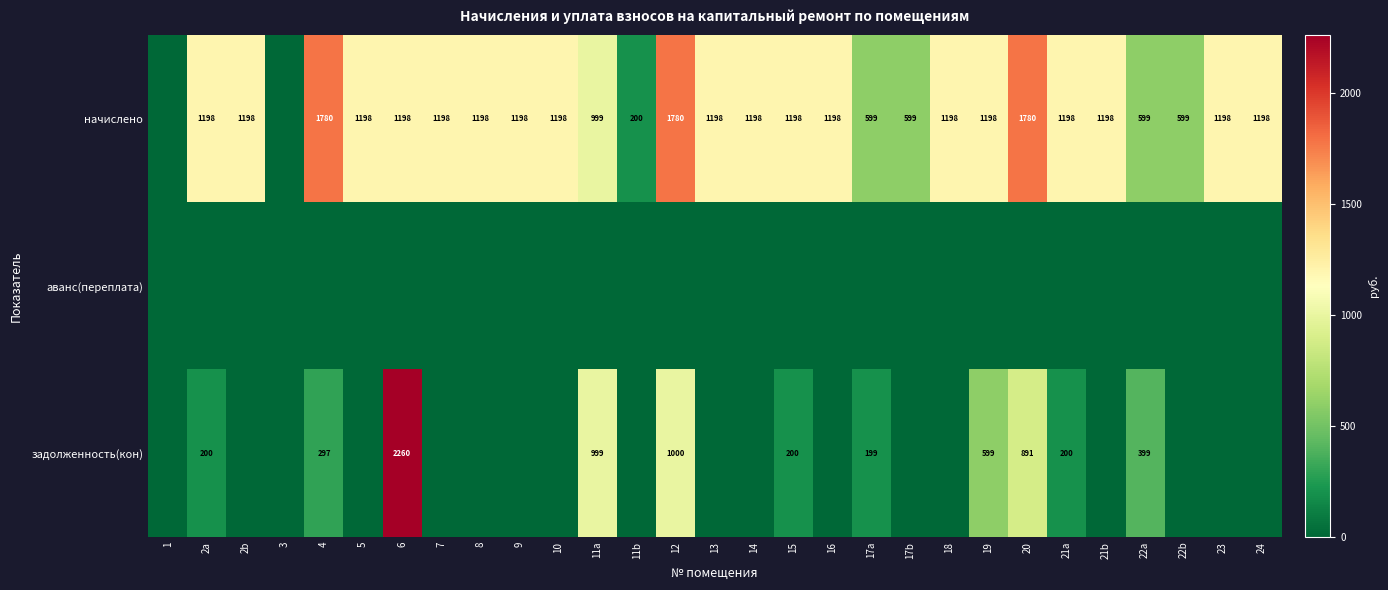

Is it true that начислено equals 580 at 10?

False